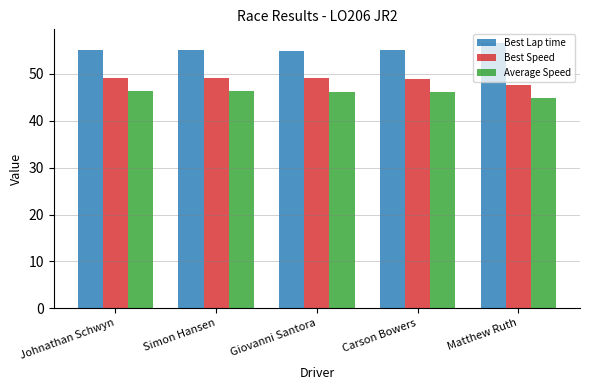

Rank the series by their maximum value, from highest to lowest.

Best Lap time, Best Speed, Average Speed